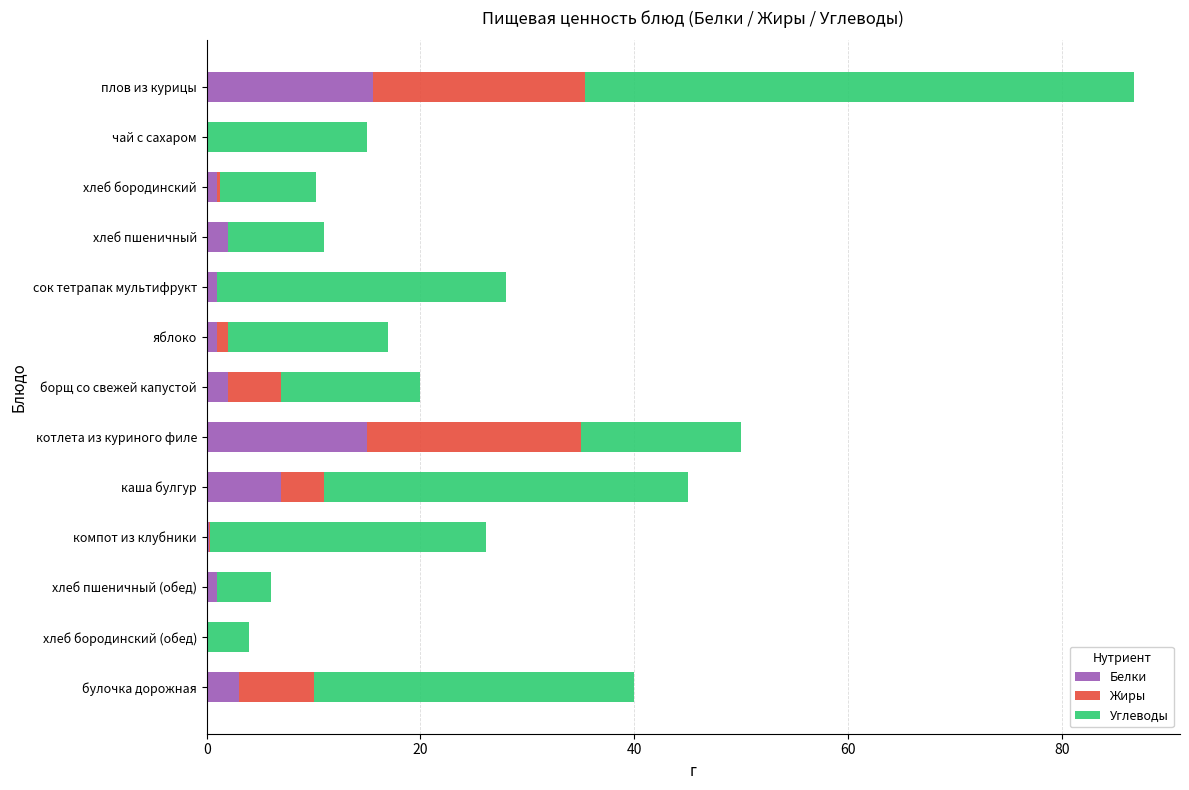

What is the sum of all Белки values?

48.9